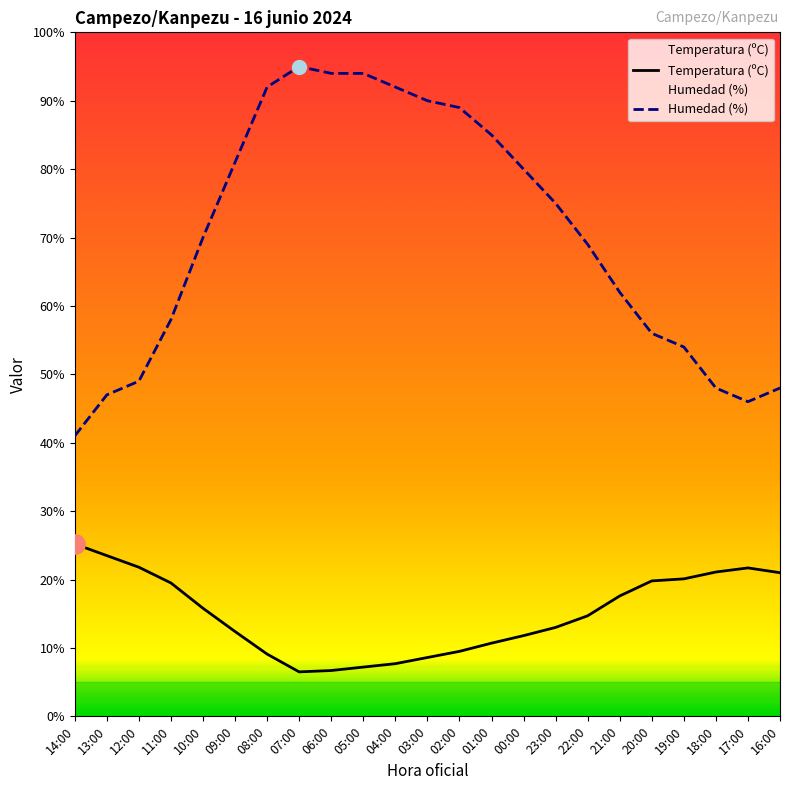

Reading left to right, transcribe all the data shown in this chart.

Temperatura (ºC): 14:00=25.2	13:00=23.5	12:00=21.8	11:00=19.5	10:00=15.8	09:00=12.4	08:00=9.1	07:00=6.5	06:00=6.7	05:00=7.2	04:00=7.7	03:00=8.6	02:00=9.5	01:00=10.7	00:00=11.8	23:00=13.0	22:00=14.7	21:00=17.6	20:00=19.8	19:00=20.1	18:00=21.1	17:00=21.7	16:00=21.0
Humedad (%): 14:00=41.0	13:00=47.0	12:00=49.0	11:00=58.0	10:00=70.0	09:00=81.0	08:00=92.0	07:00=95.0	06:00=94.0	05:00=94.0	04:00=92.0	03:00=90.0	02:00=89.0	01:00=85.0	00:00=80.0	23:00=75.0	22:00=69.0	21:00=62.0	20:00=56.0	19:00=54.0	18:00=48.0	17:00=46.0	16:00=48.0